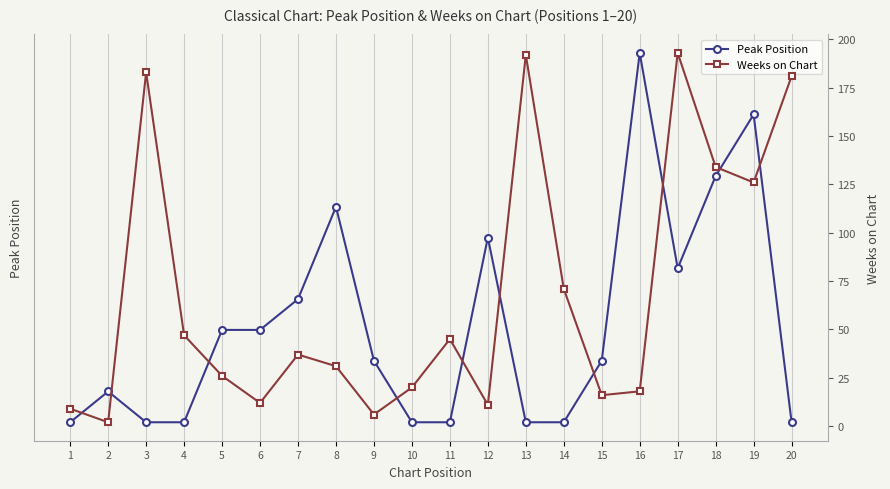

List the series in order of their peak value, lowest first.

Peak Position, Weeks on Chart